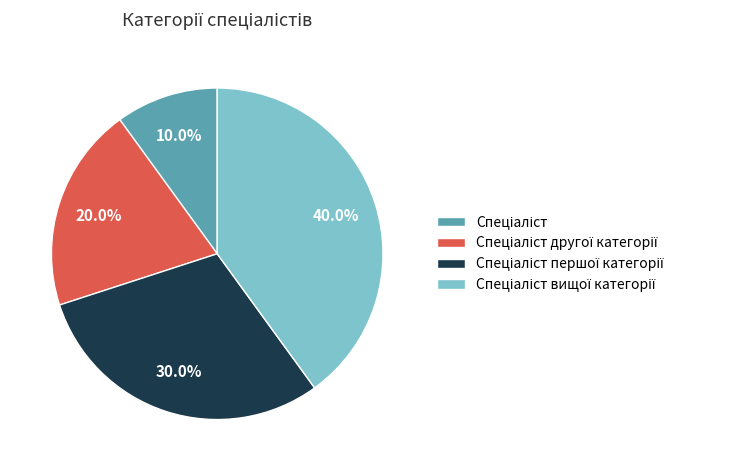

Is there any slice that represents more than half of the pie?

No